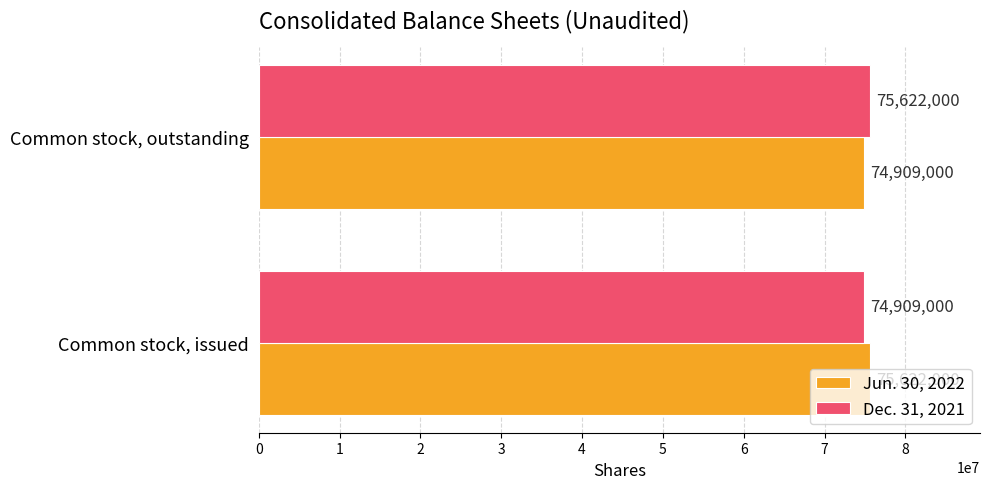

Which category has the lowest value in the Jun. 30, 2022 series?

Common stock, outstanding